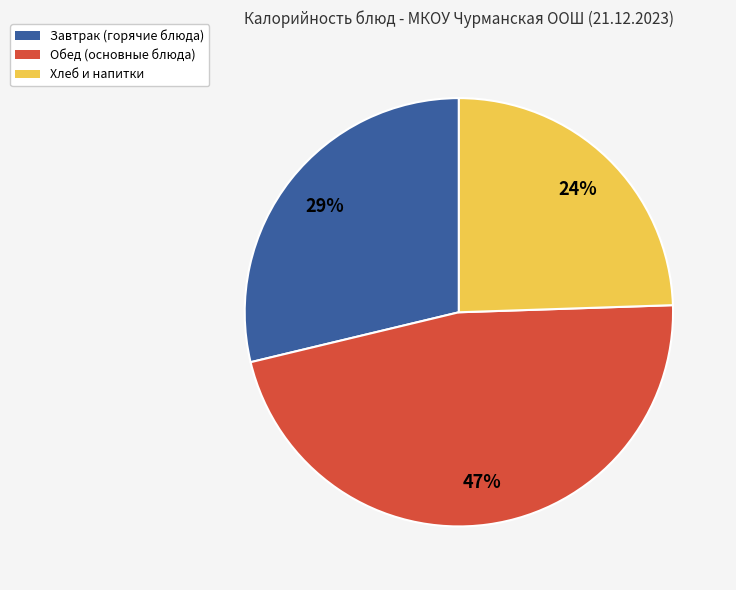

Is there any slice that represents more than half of the pie?

No